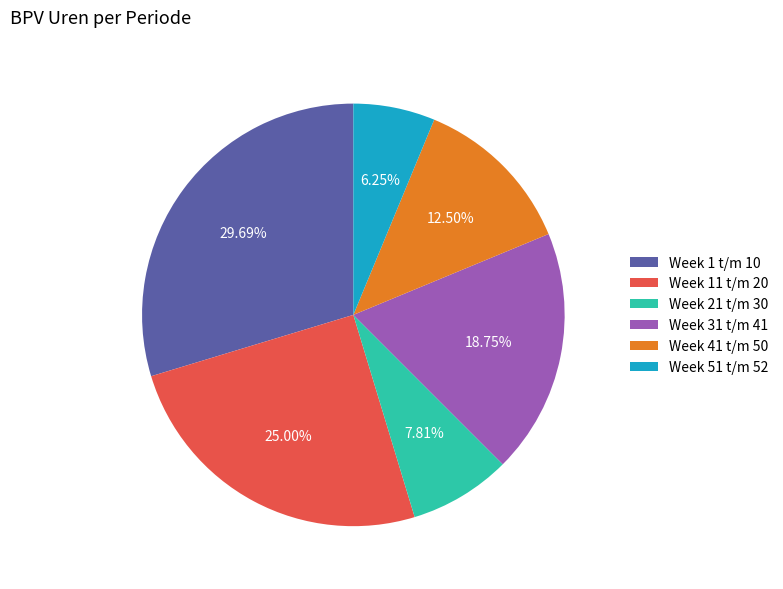

Does any single category account for the majority?

No